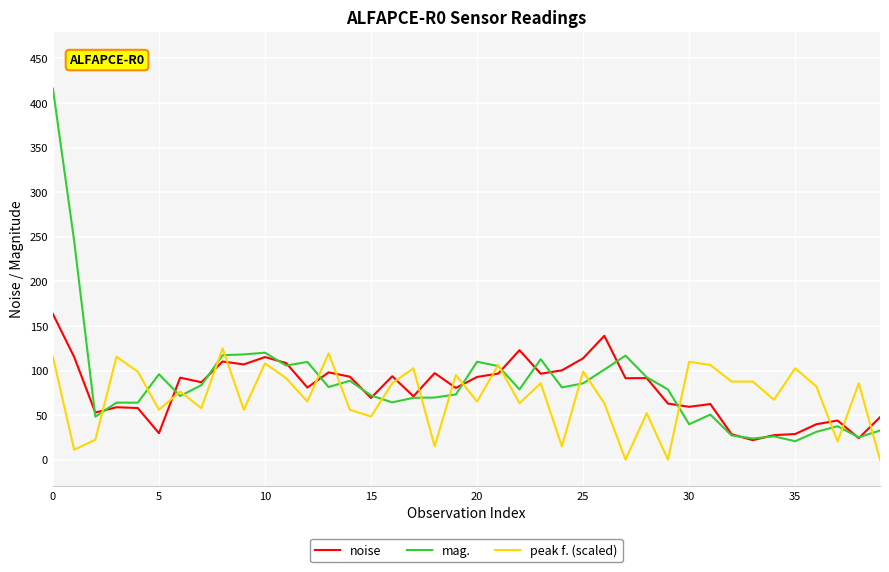

What is the average value of the peak f. (scaled) series?

70.5